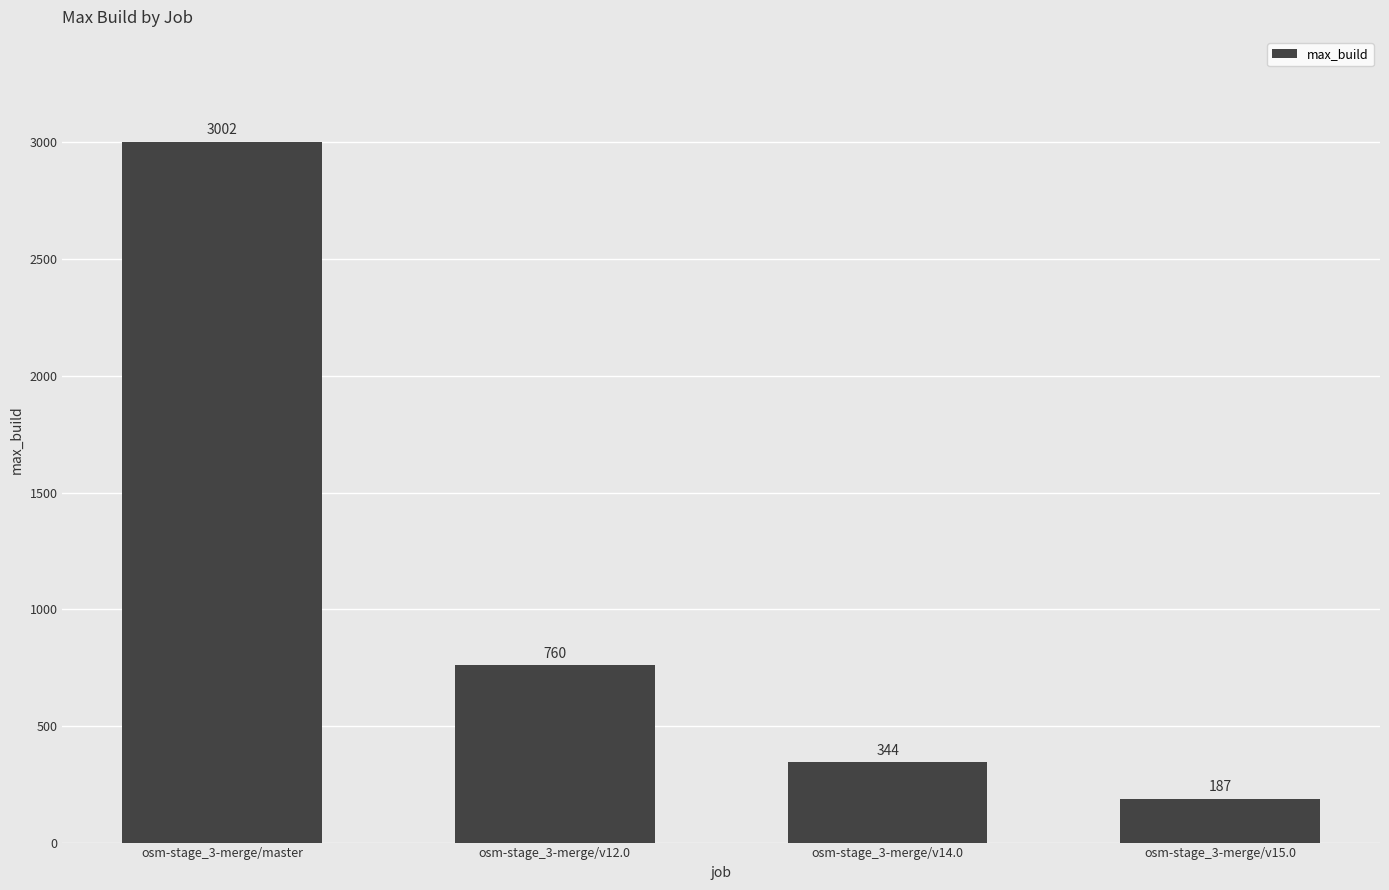

What is the difference between the maximum and second lowest values?

2658